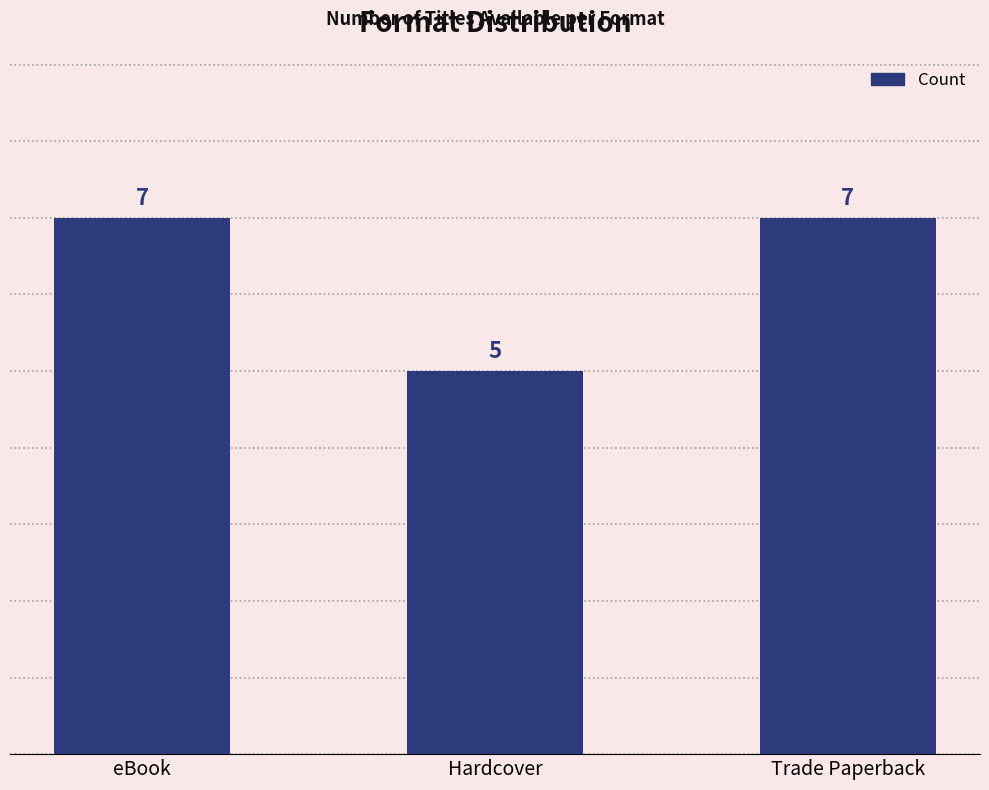

True or false: the data shows 7 at Trade Paperback.

True